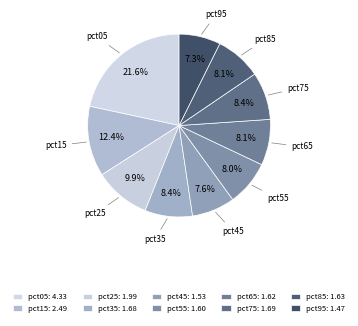

Is pct05 the majority of the pie?

No